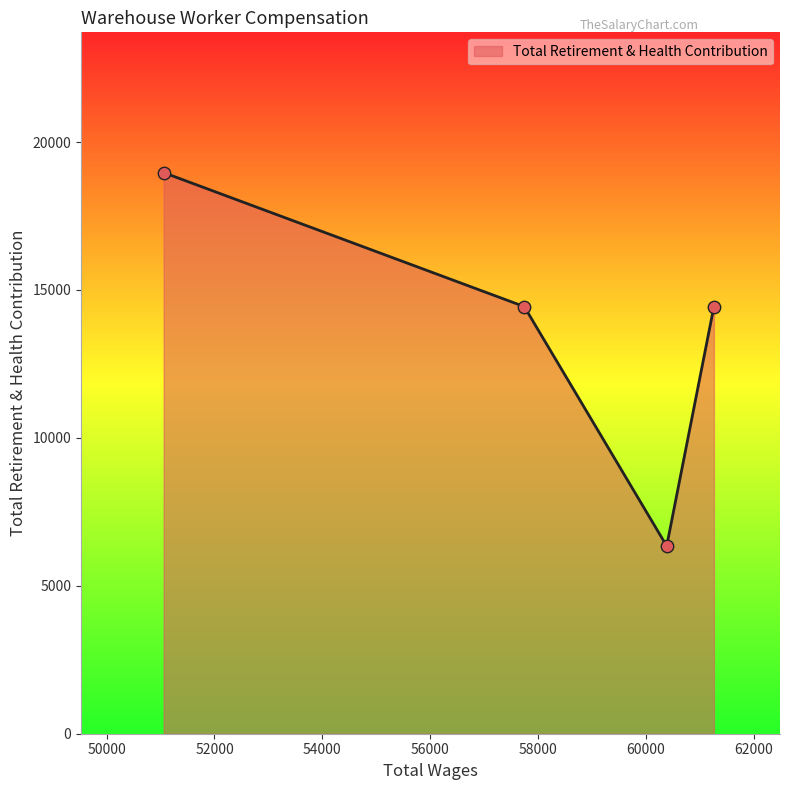

What is the average value?

13547